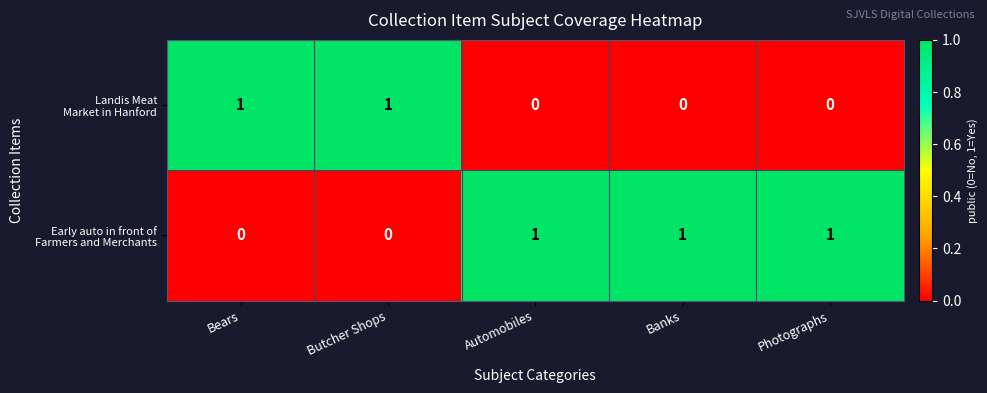

Which series changed the most between Bears and Automobiles?

Landis Meat Market in Hanford